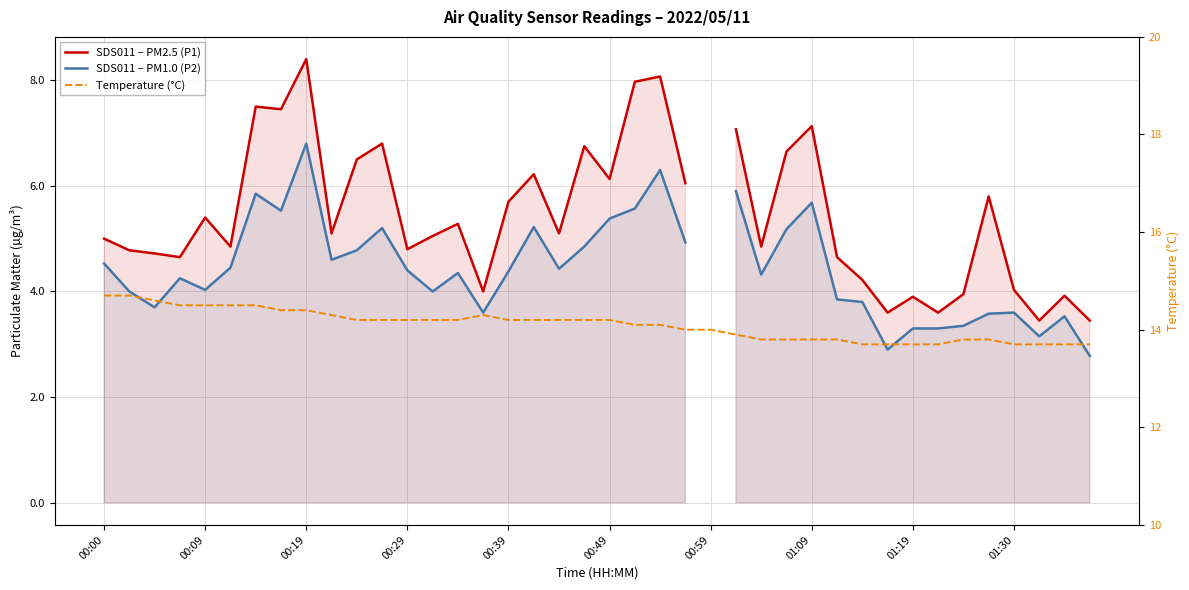

Does the chart have visible grid lines?

Yes